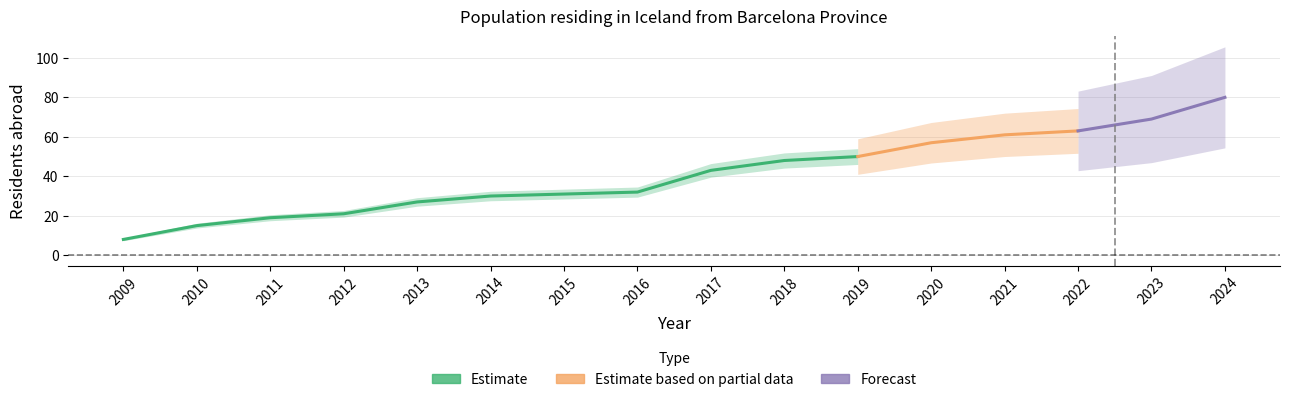

What is the value of the 14th point from the left?

63